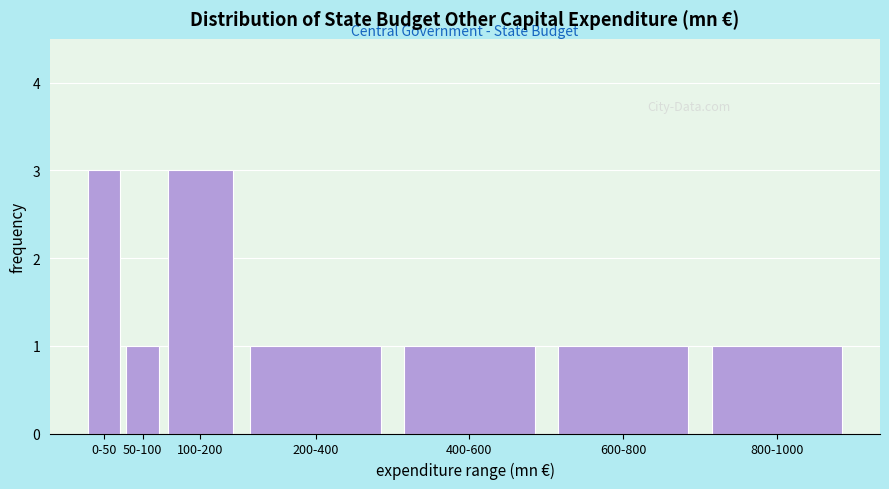

Reading left to right, list all the values displayed in this chart.

3	1	3	1	1	1	1